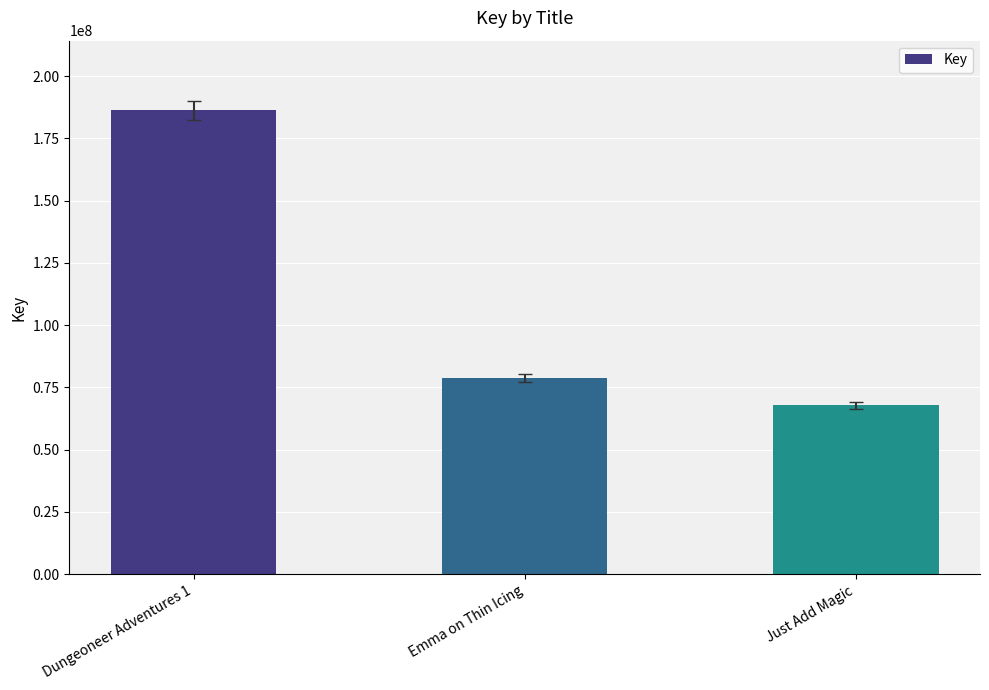

Reading left to right, what are all the values shown in this chart?

Dungeoneer Adventures 1=186260988	Emma on Thin Icing=78666085	Just Add Magic=67829909